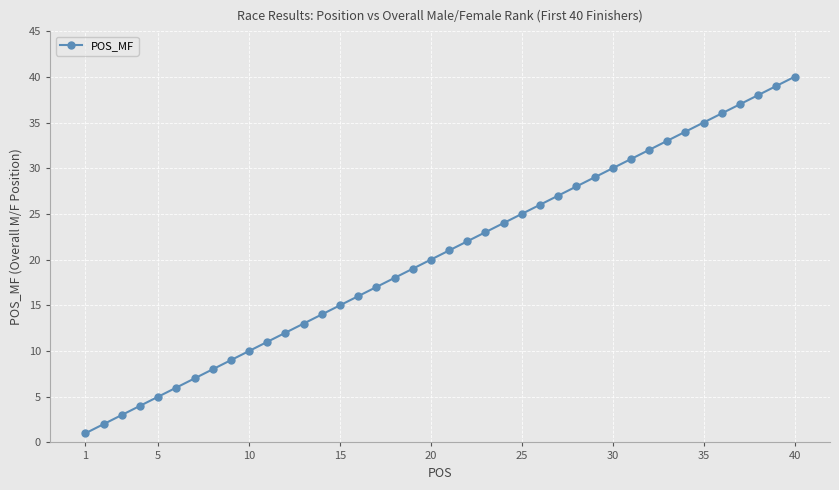

What is the value of the 18th point from the left?

18